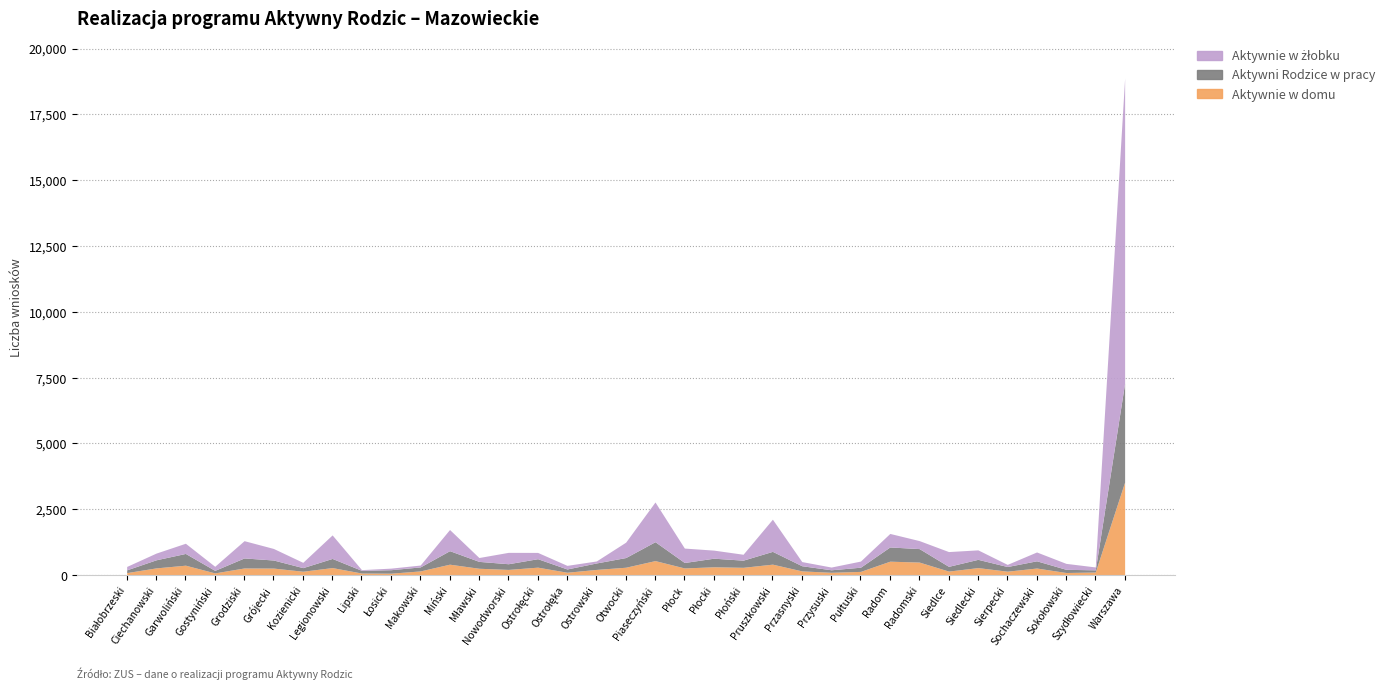

Read the Aktywnie w żłobku value at Kozienicki, to the nearest 10.

200